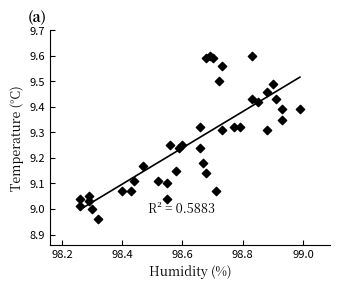

What is the range of Y values (max minus min)?

0.6